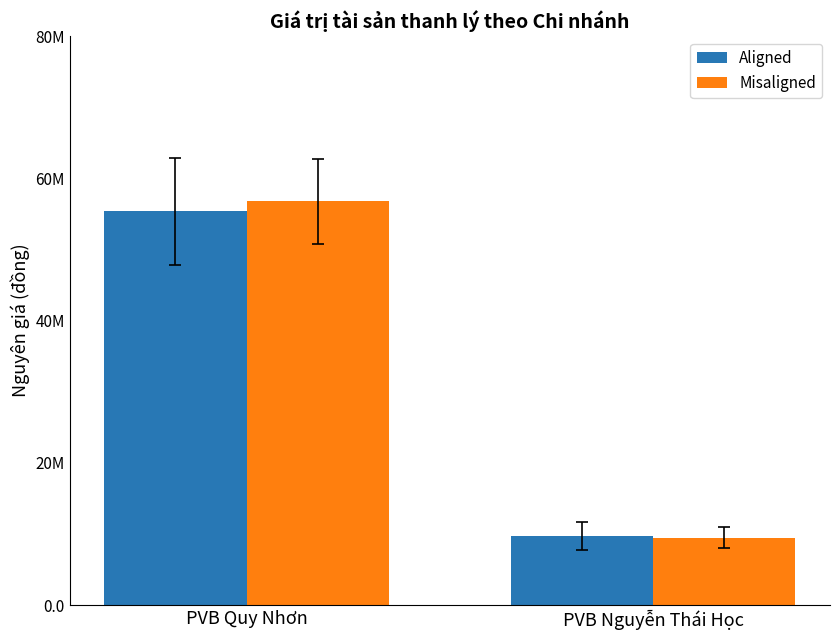

At PVB Quy Nhơn, list the series in order from smallest to largest.

Aligned, Misaligned